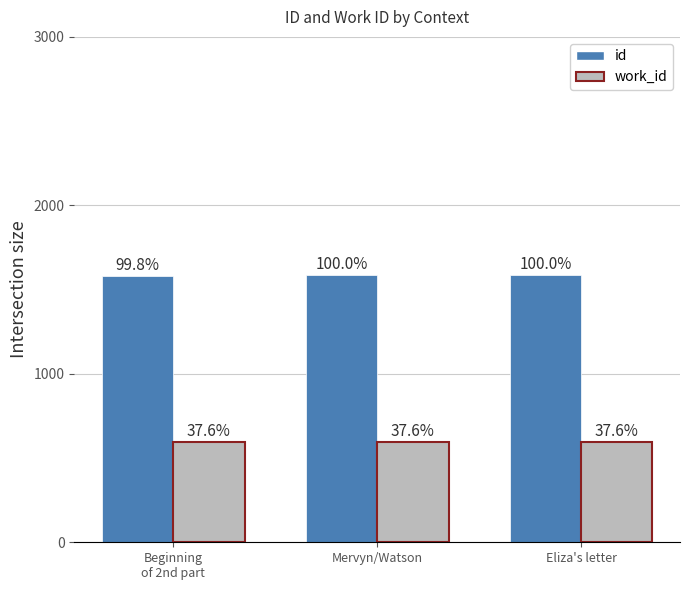

What are all the series names shown in the legend?

id, work_id